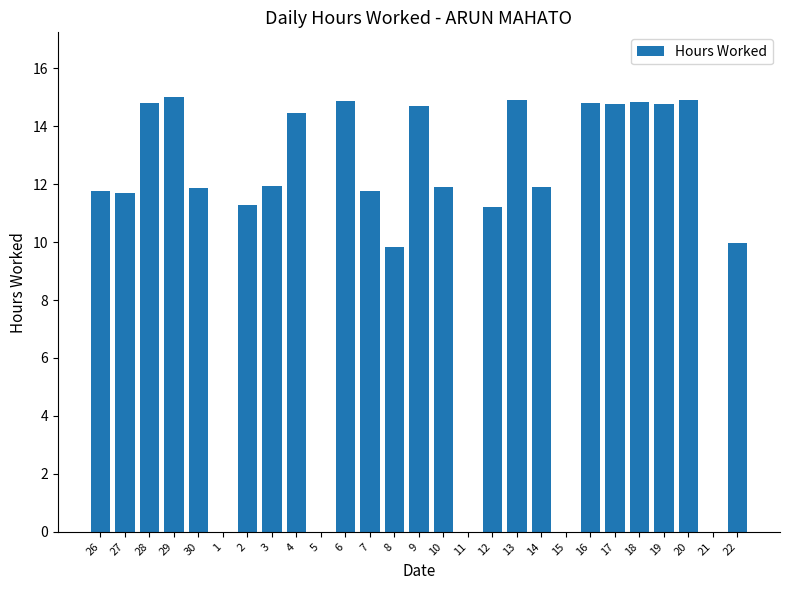

How many categories are shown in the chart?

27